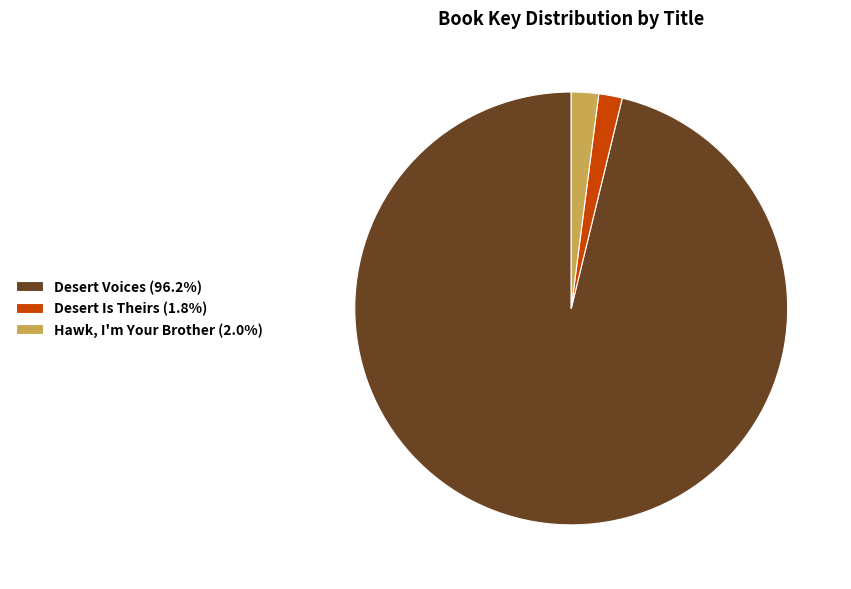

How many slices are in this pie chart?

3